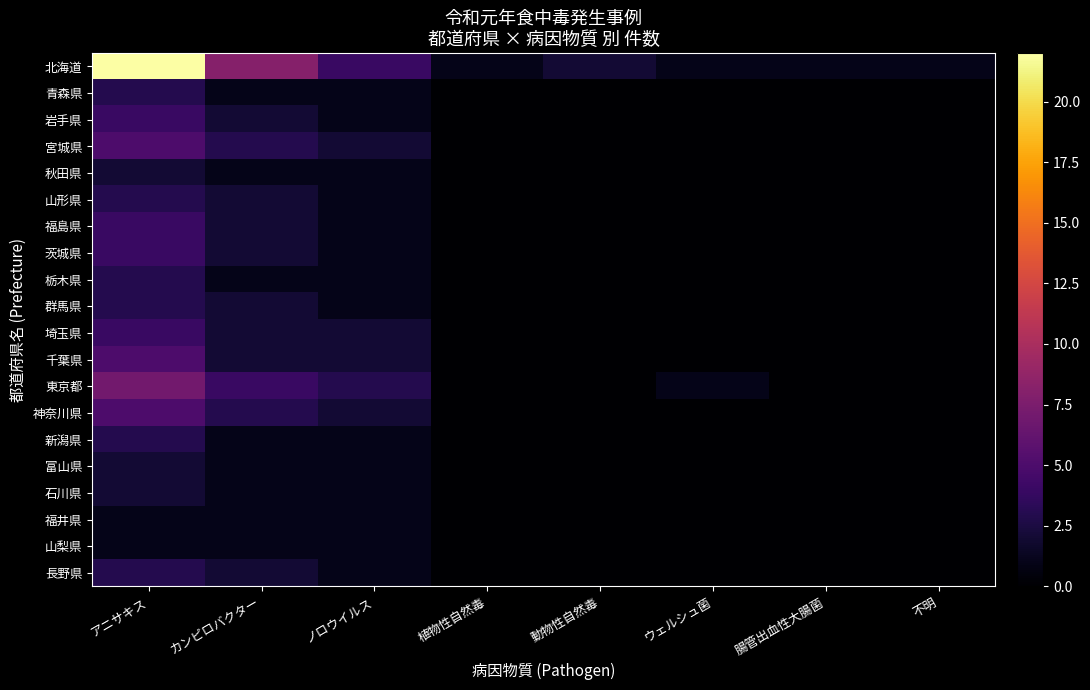

Count the number of categories in the chart.

8